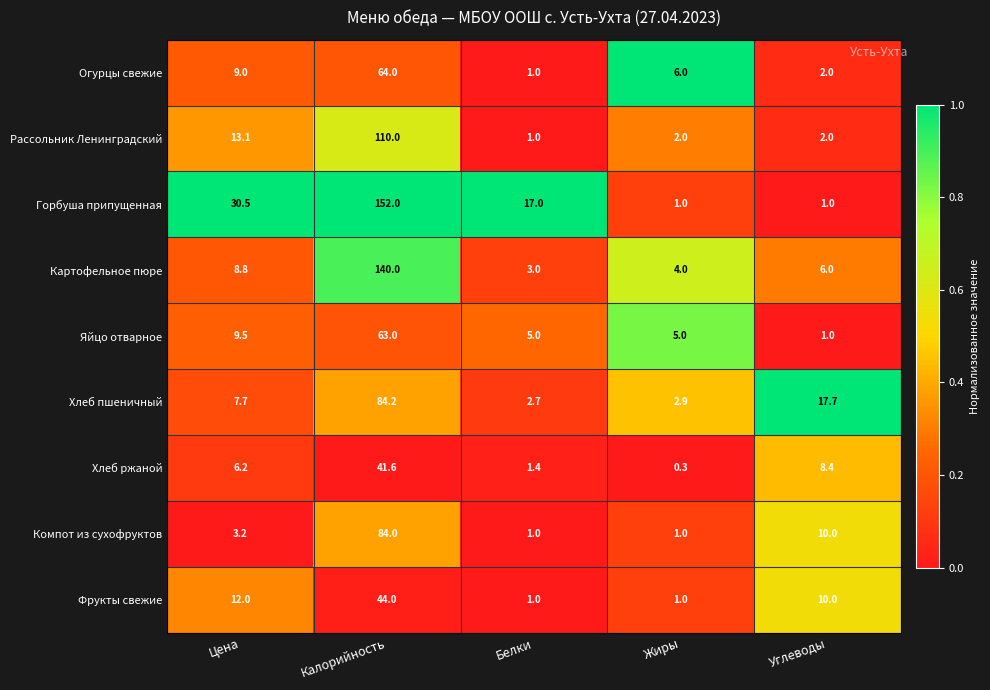

Which series changed the most between Цена and Углеводы?

Горбуша припущенная